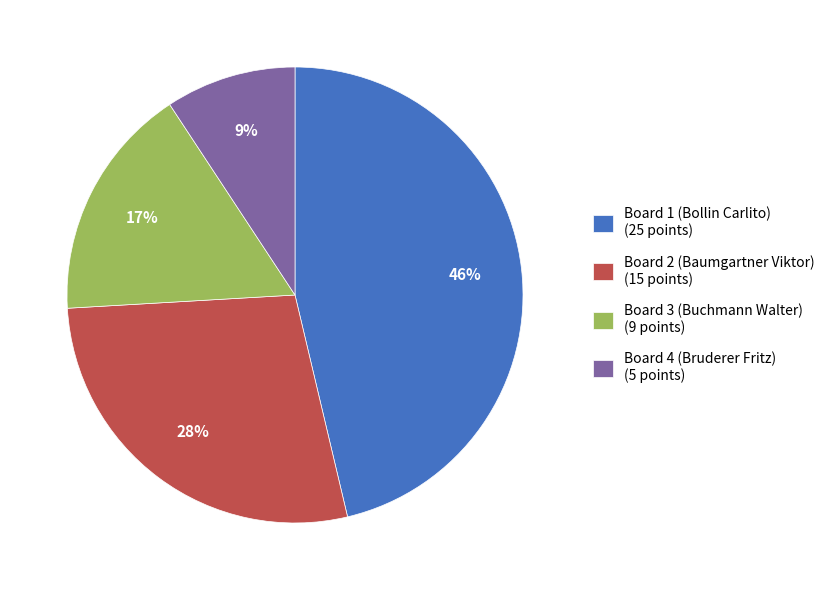

Does Board 4 (Bruderer Fritz) account for over 50% of the chart?

No